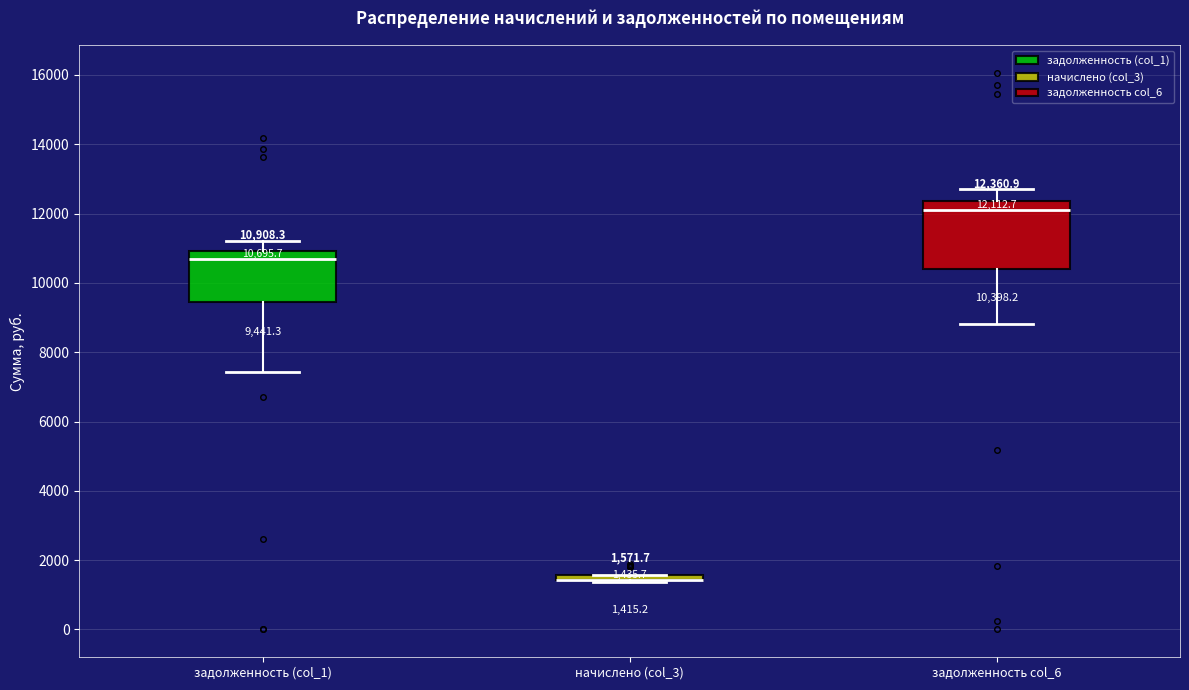

Comparing the boxes themselves (not the whiskers), which one is the tallest?

задолженность col_6